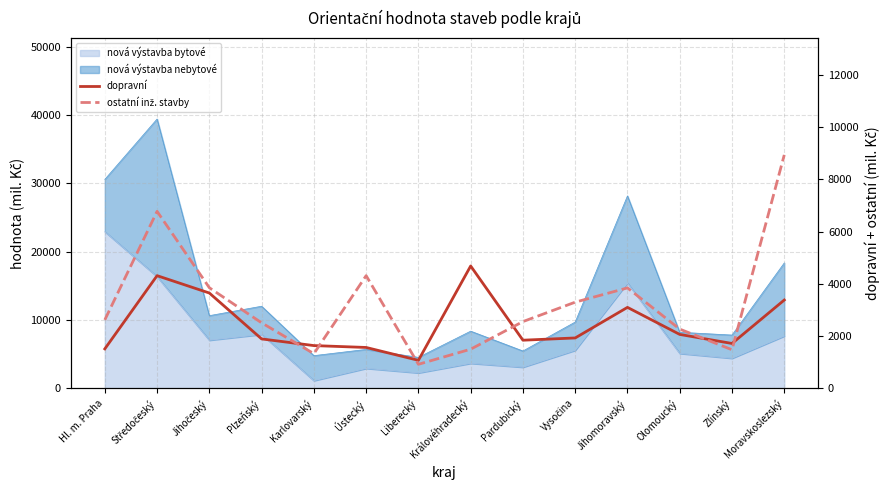

What is the minimum value shown in the chart?

921